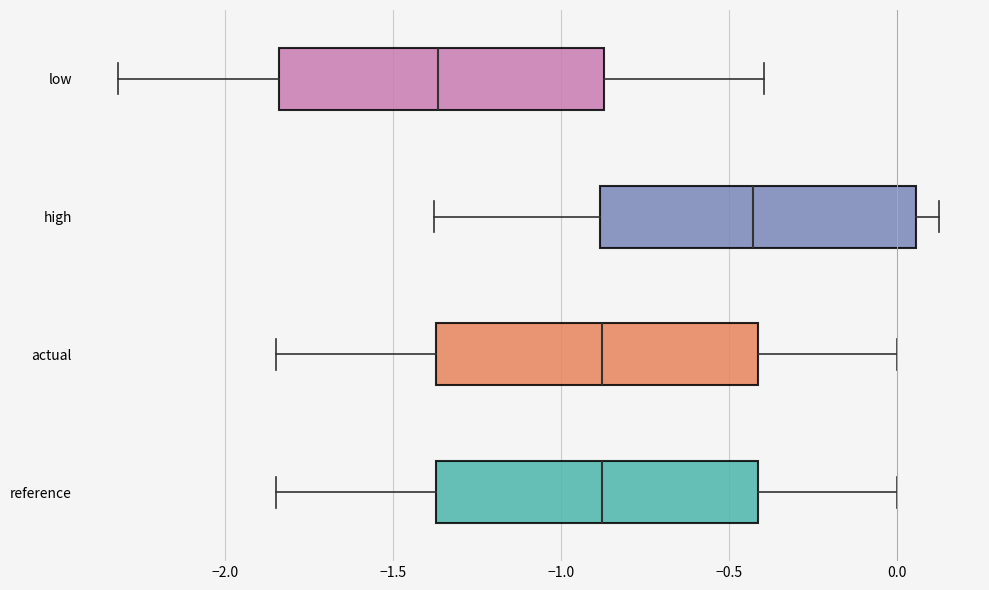

Reading bottom to top, transcribe this box plot: for each box, give where its median line is, the range the box spans, and where its two whiskers end, as read against the x-axis. The values are not printed on the chart, so give them approximately, as read against the axis.

reference: median -0.90, box -1.35 to -0.40, whiskers -1.85 to 0.00
actual: median -0.90, box -1.35 to -0.40, whiskers -1.85 to 0.00
high: median -0.45, box -0.90 to 0.05, whiskers -1.40 to 0.10
low: median -1.35, box -1.85 to -0.85, whiskers -2.30 to -0.40